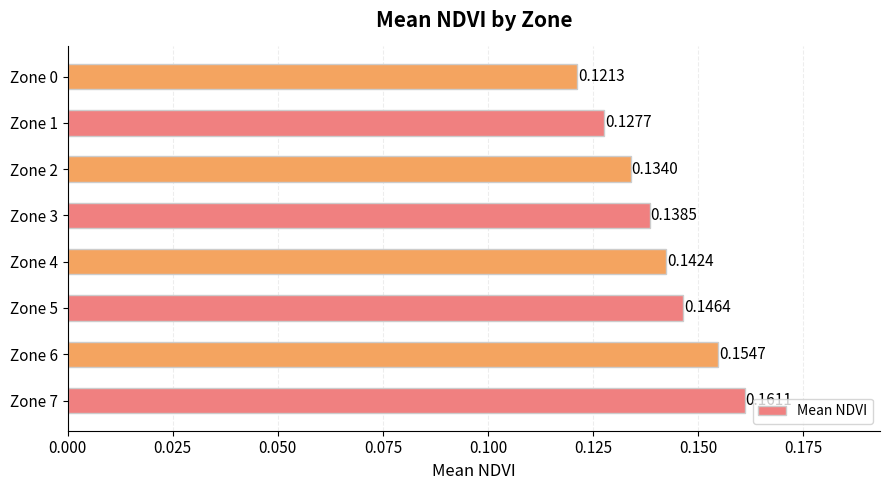

Which has a higher value, Zone 0 or Zone 1?

Zone 1